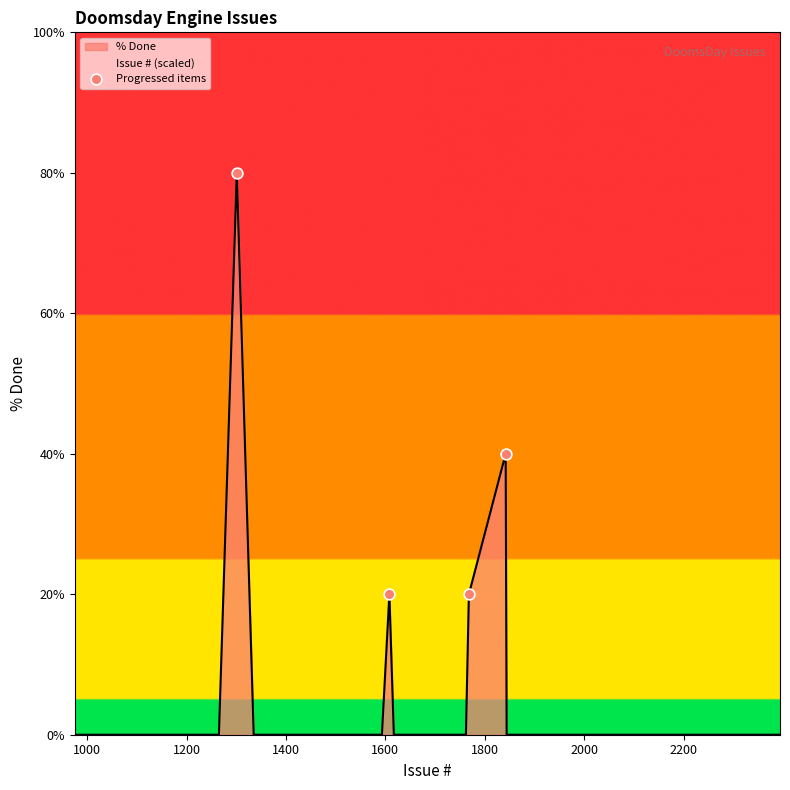

What is the highest value of the % Done series?

80